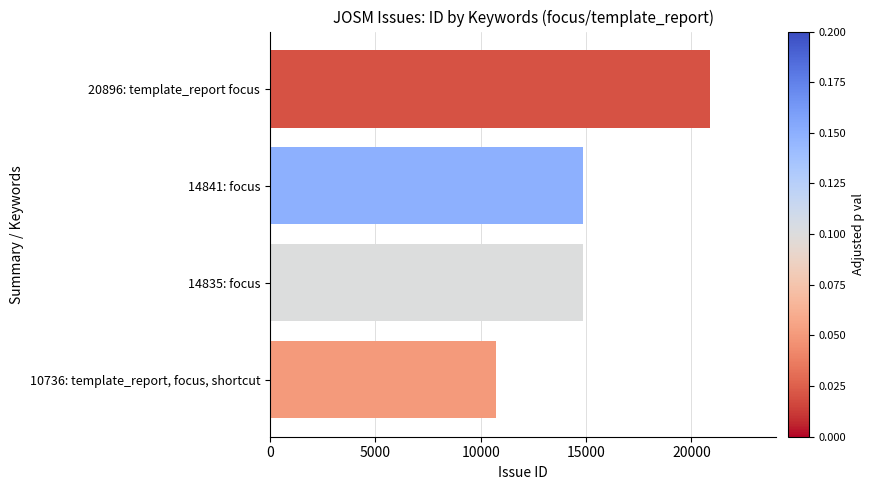

What is the maximum value shown in the chart?

20896